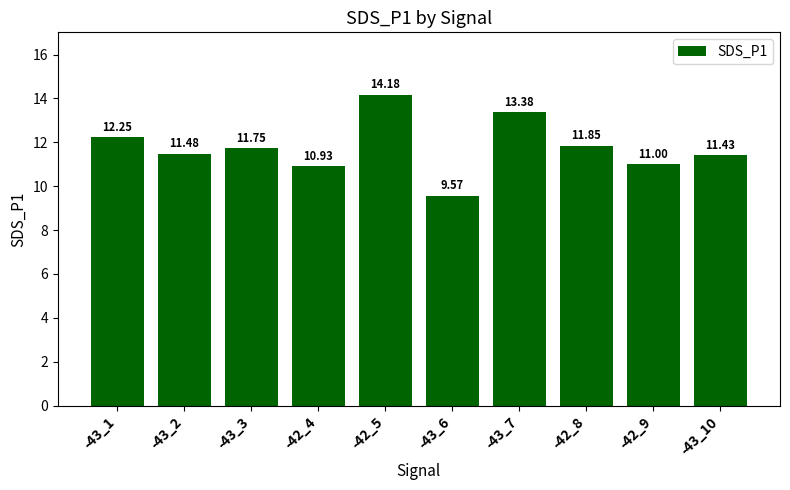

True or false: the data shows 9.6 at -43_6.

True